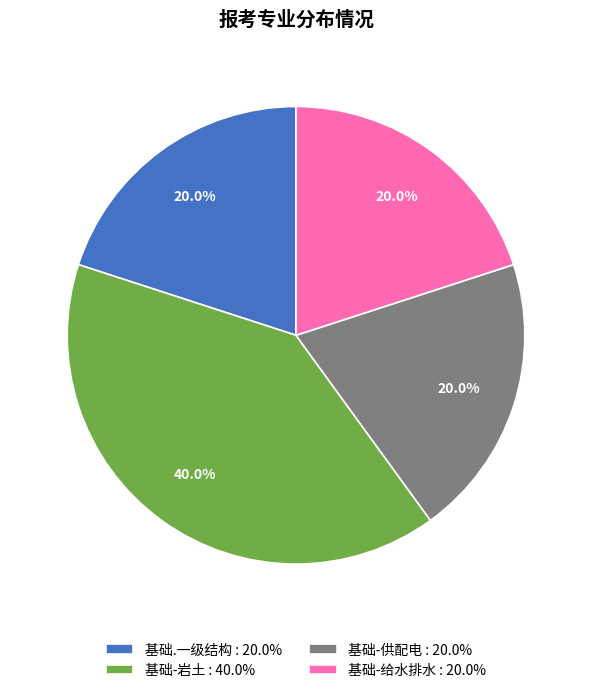

What is the largest slice in the pie chart?

基础-岩土